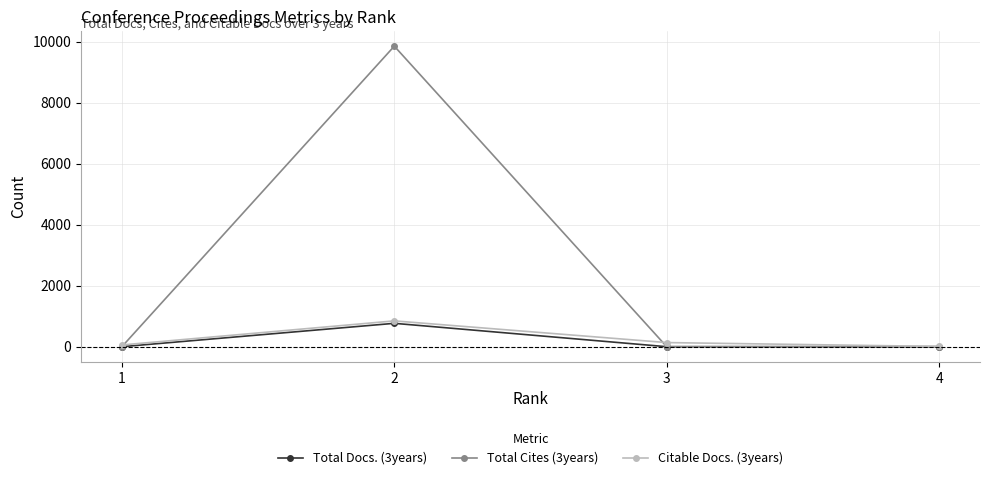

Reading right to left, transcribe all the data shown in this chart.

Total Docs. (3years): 0	0	766	0
Total Cites (3years): 0	0	9850	0
Citable Docs. (3years): 8	135	846	57